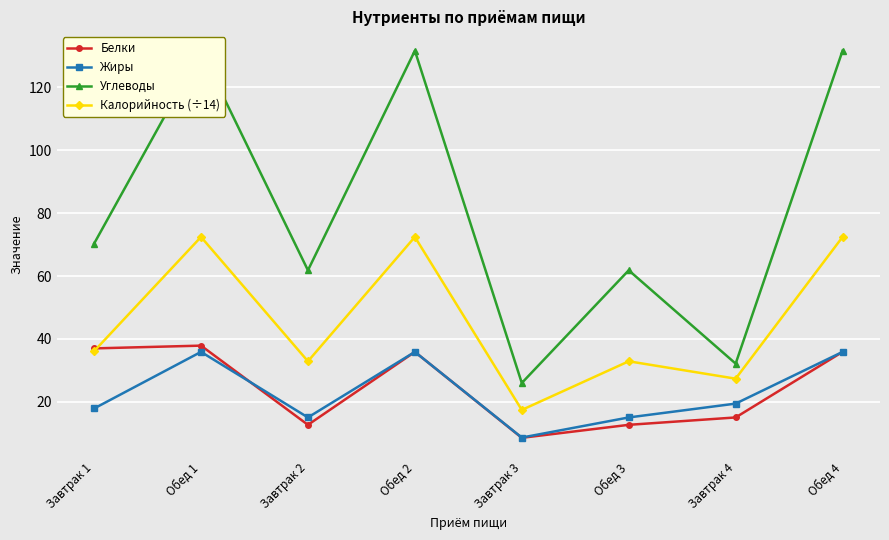

Which category has the highest value in the Углеводы series?

Обед 1